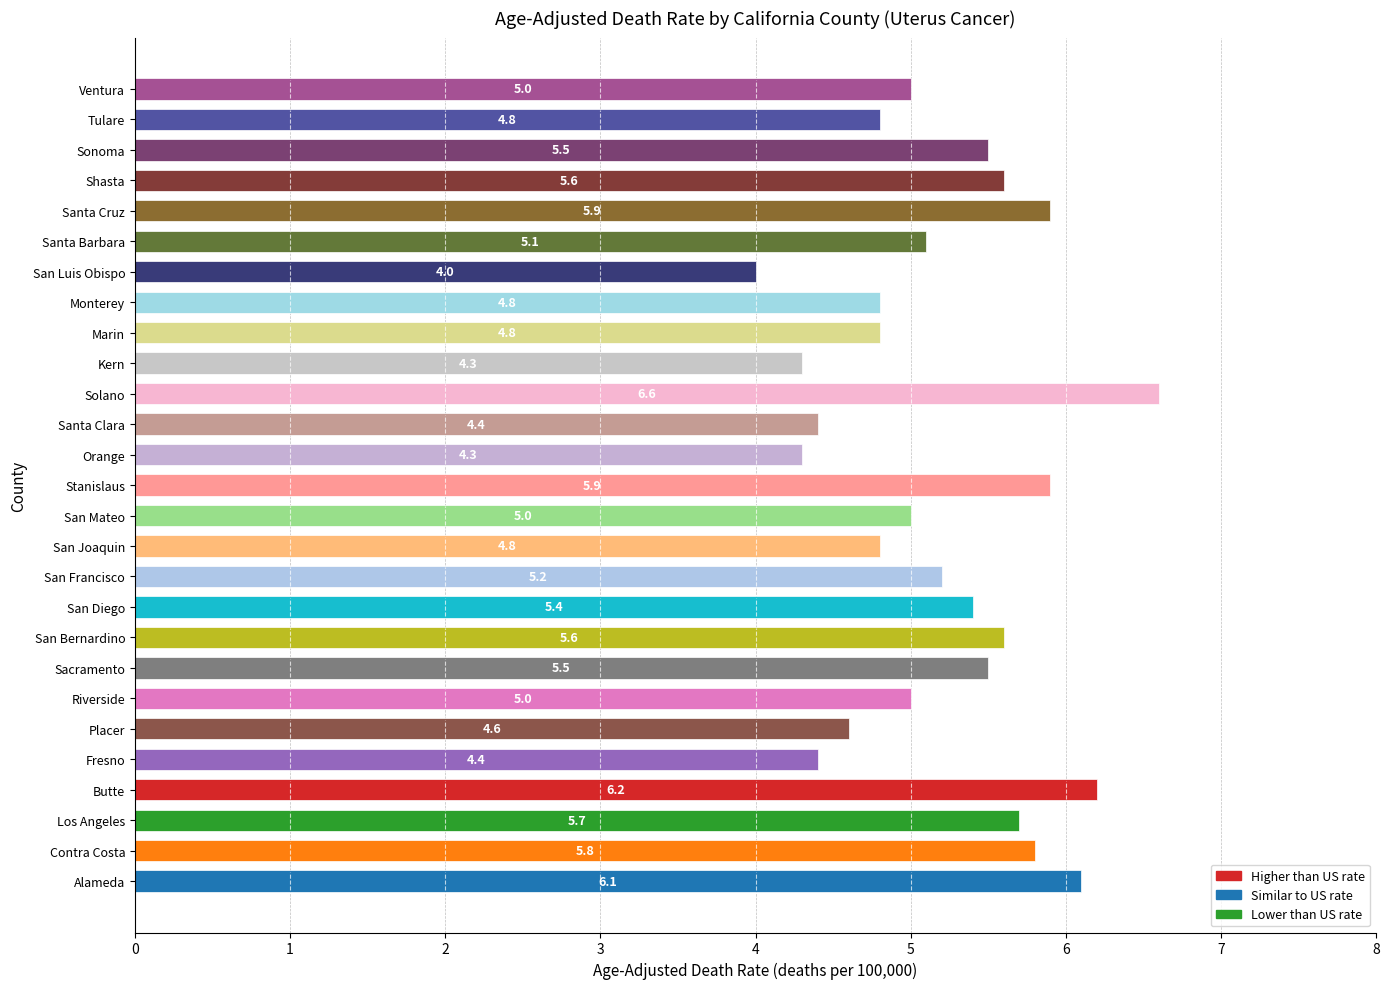

Are the bars grouped side by side (vs. stacked)?

No